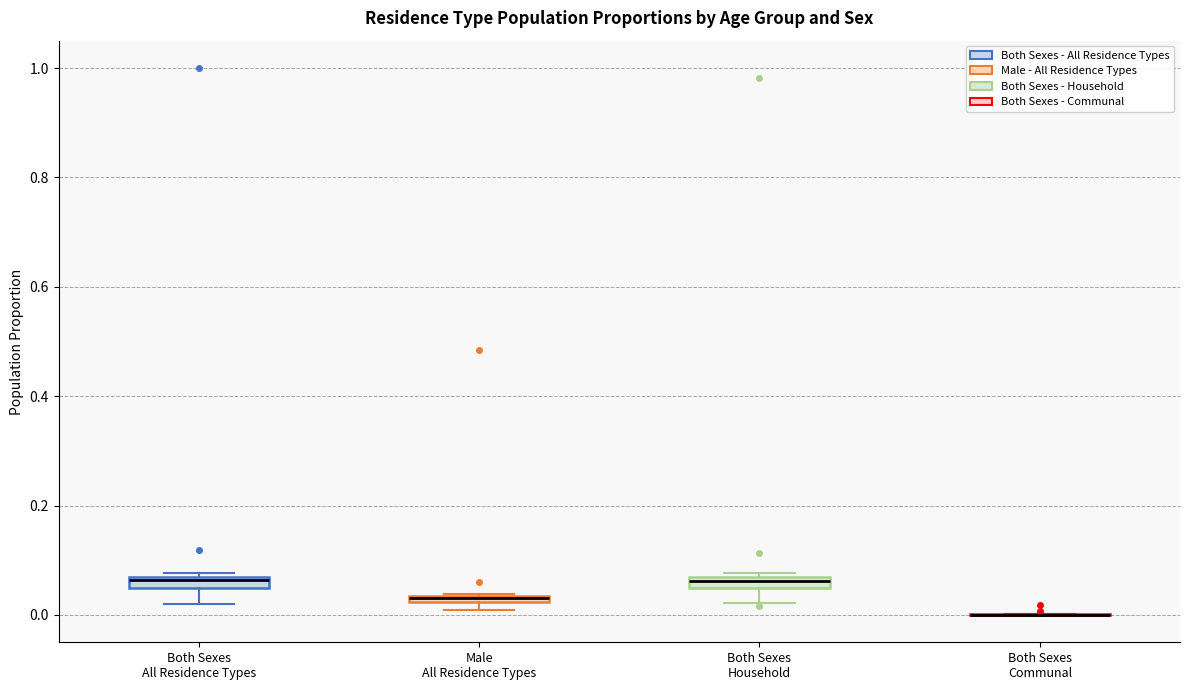

Where does the lower whisker of the box for Both Sexes Household end on the y-axis? The values are not printed on the chart, so give them approximately, as read against the axis.

0.02